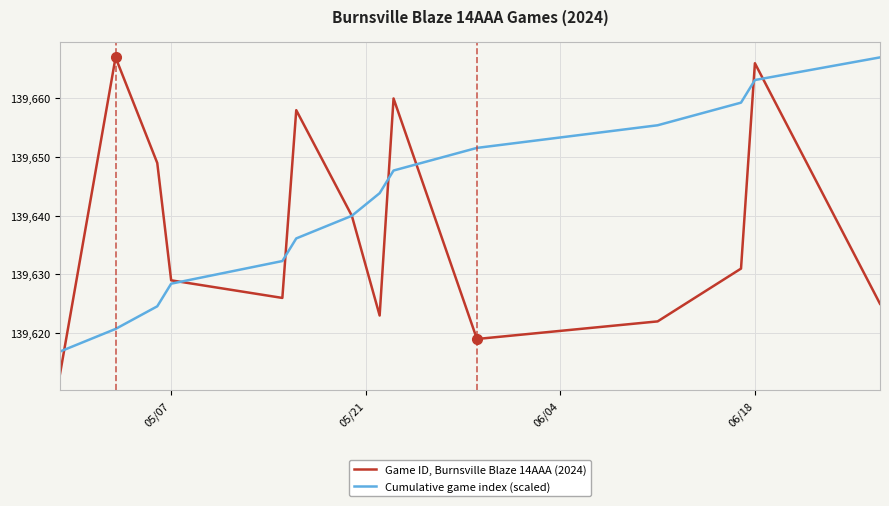

How many lines are shown in the chart?

2